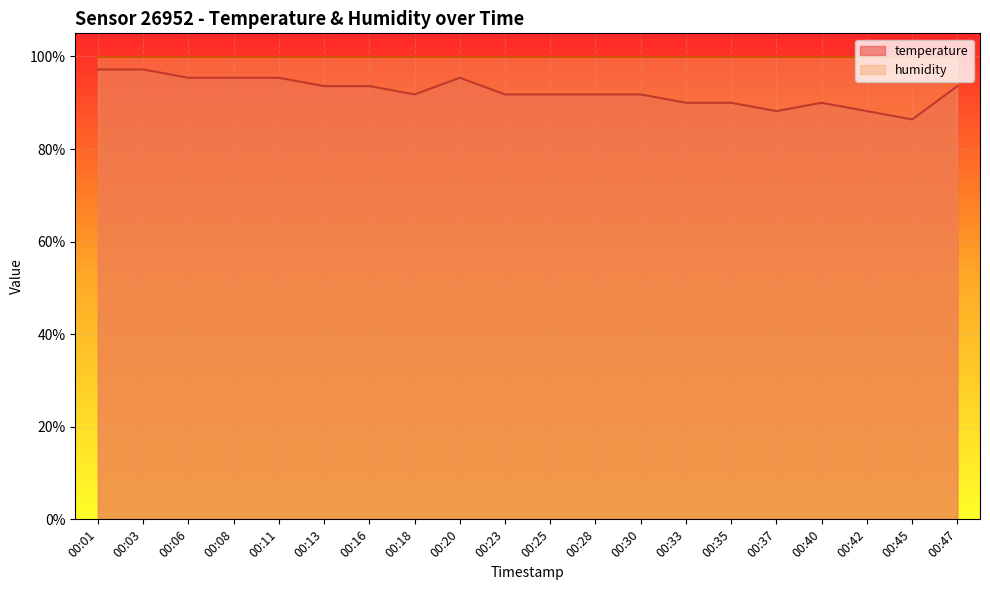

Does the chart display data point markers on the line(s)?

No